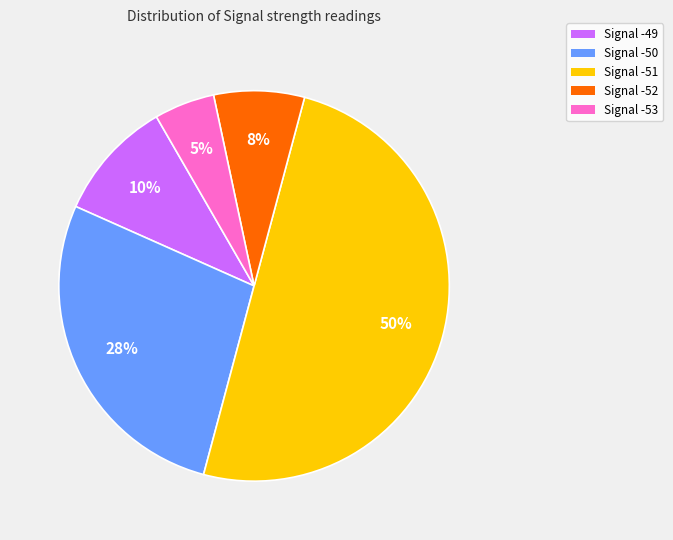

Does Signal -53 represent more than half of the total?

No